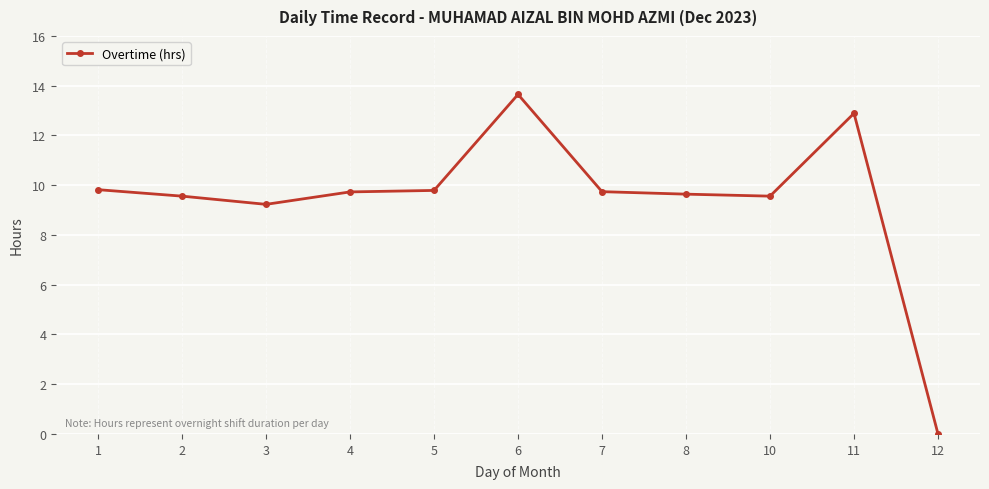

What is the difference between the second highest and second lowest values?

3.7